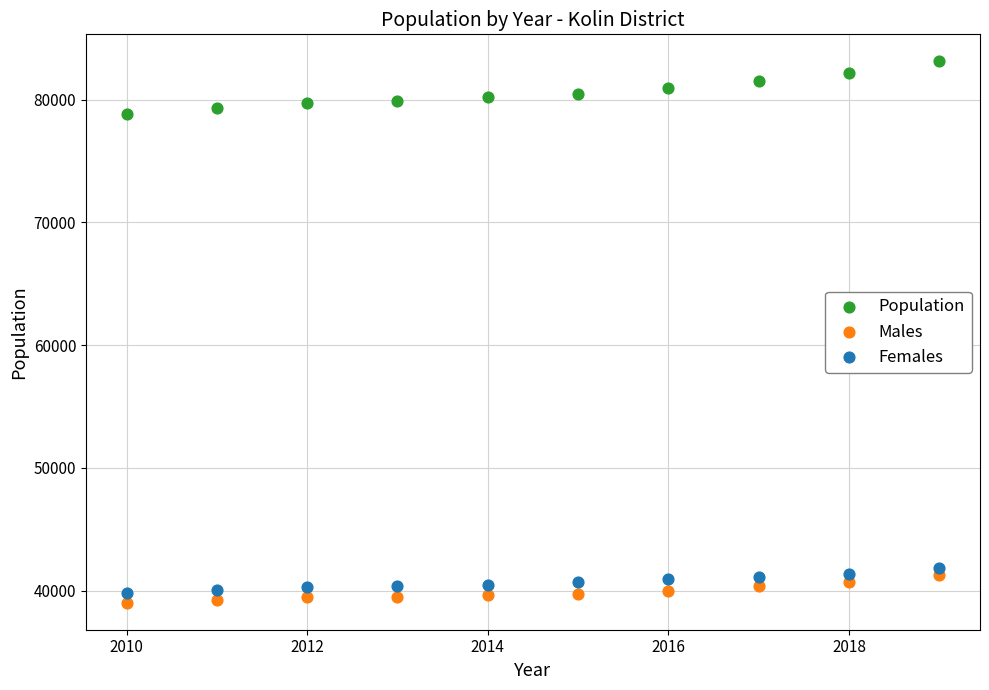

Which series has the widest spread of Y values?

Population